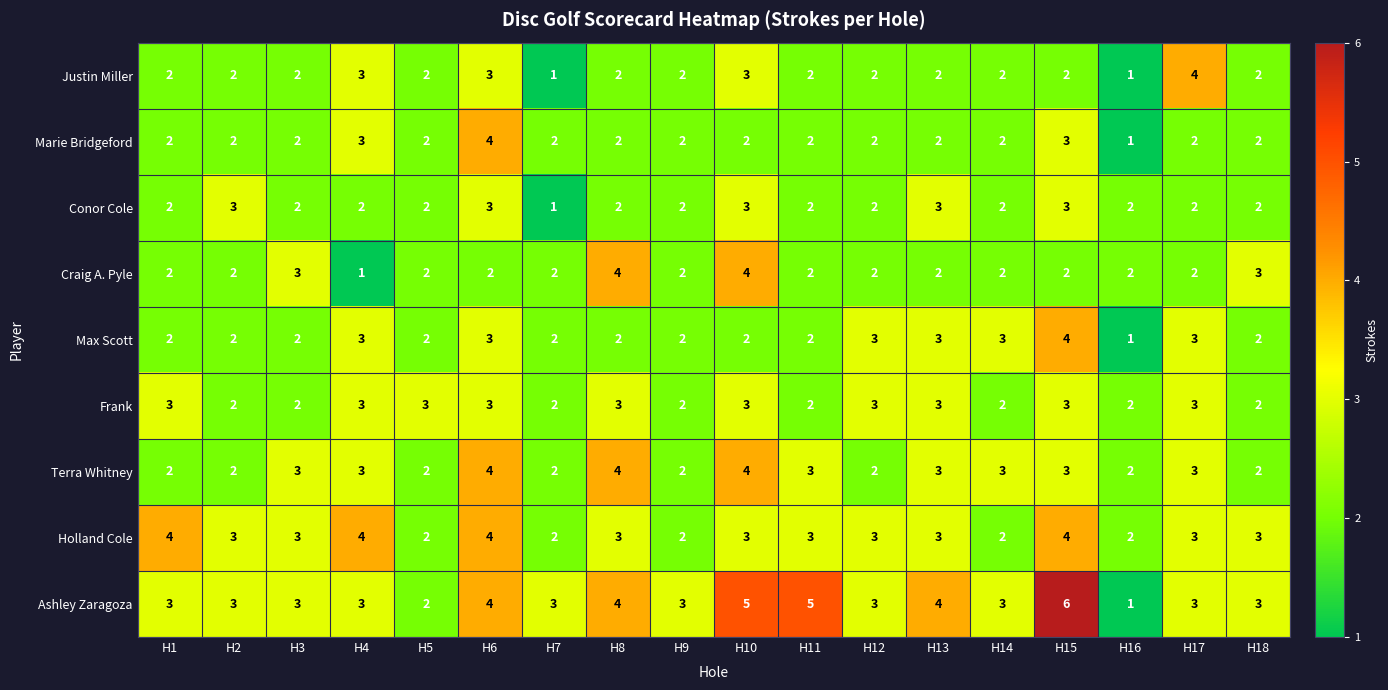

Which series has the largest total across all categories?

Ashley Zaragoza